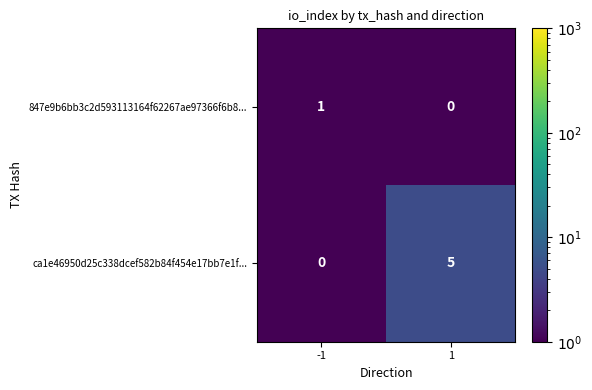

What is the sum of the ca1e46950d25c338dcef582b84f454e17bb7e1f... values at 1 and -1?

5